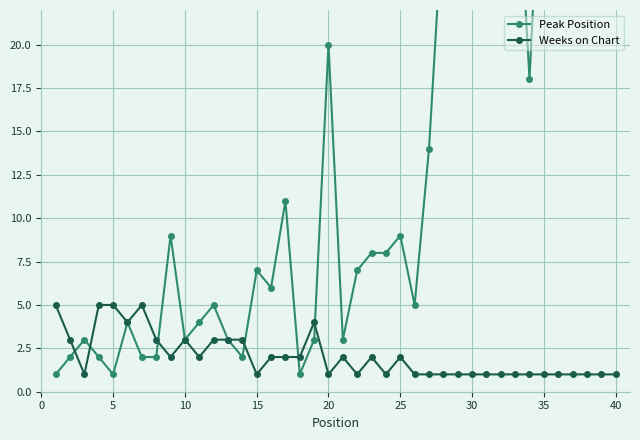

True or false: Weeks on Chart has more than 2 points higher than both neighbors.

True